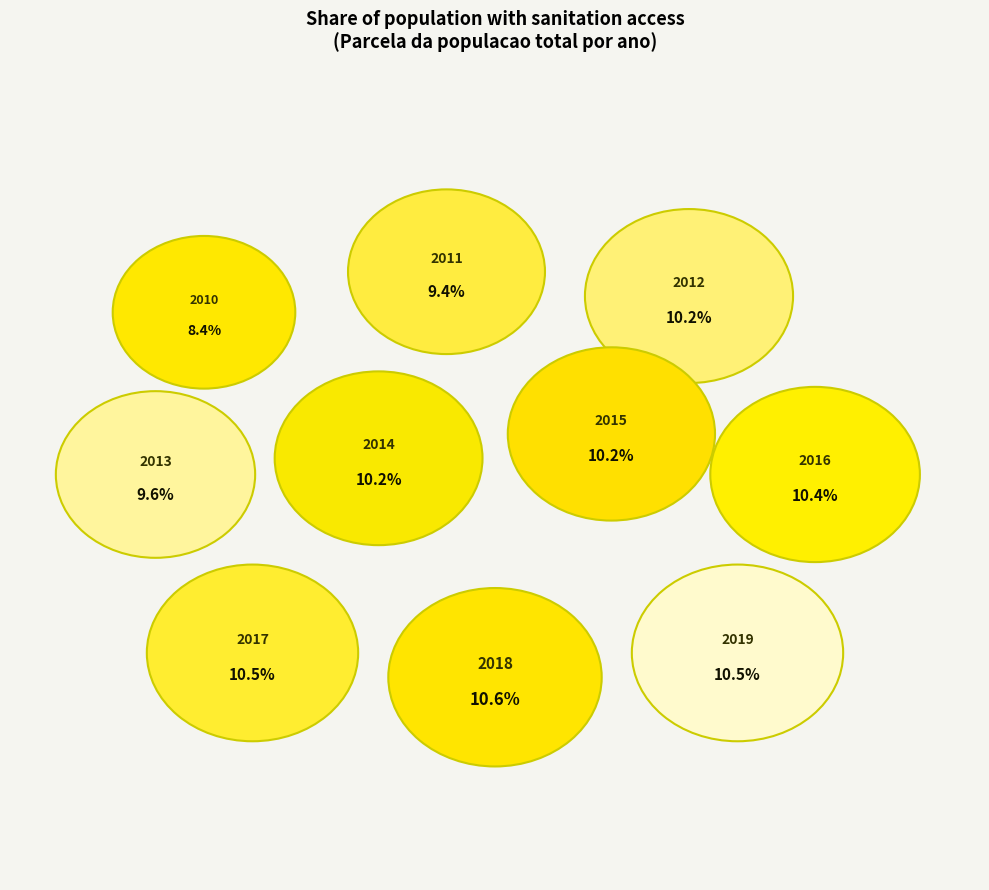

The 2014 slice represents 10% of the pie. True or false?

True